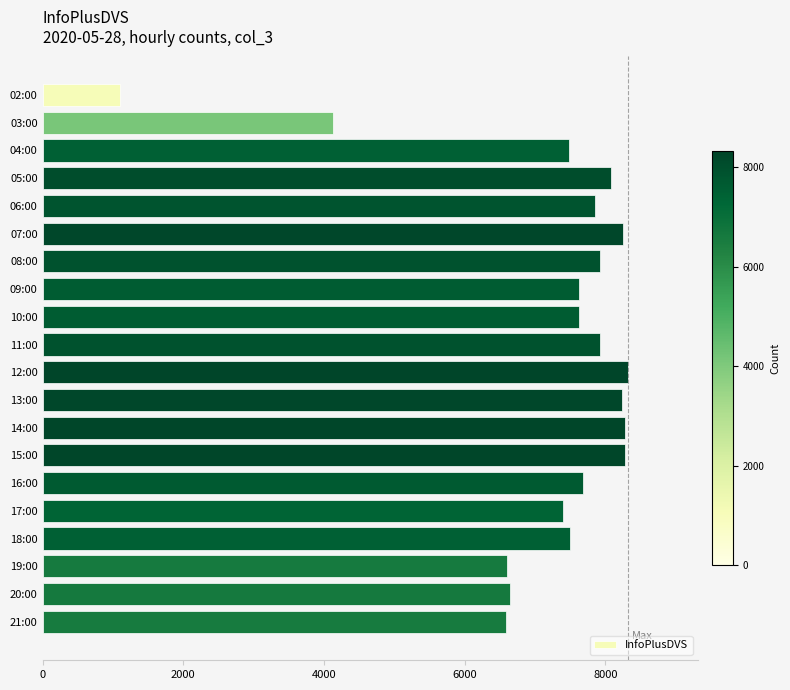

True or false: the data shows 8074 at 05:00.

True